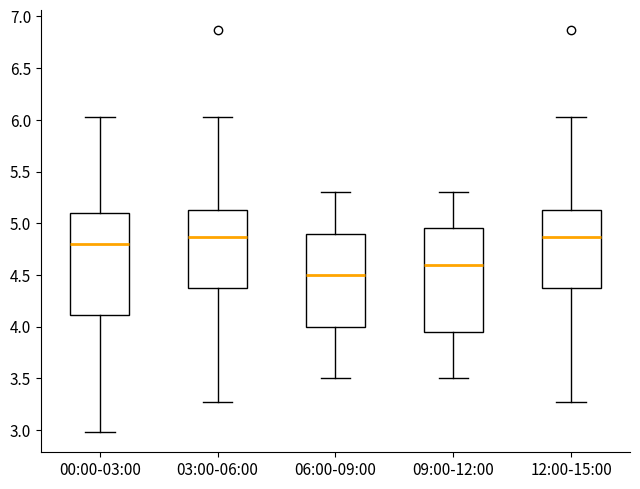

Reading left to right, transcribe this box plot: for each box, give where its median line is, the range the box spans, and where its two whiskers end, as read against the y-axis. The values are not printed on the chart, so give them approximately, as read against the axis.

00:00-03:00: median 4.80, box 4.10 to 5.10, whiskers 3.00 to 6.05
03:00-06:00: median 4.85, box 4.35 to 5.15, whiskers 3.25 to 6.05
06:00-09:00: median 4.50, box 4.00 to 4.90, whiskers 3.50 to 5.30
09:00-12:00: median 4.60, box 3.95 to 4.95, whiskers 3.50 to 5.30
12:00-15:00: median 4.85, box 4.35 to 5.15, whiskers 3.25 to 6.05